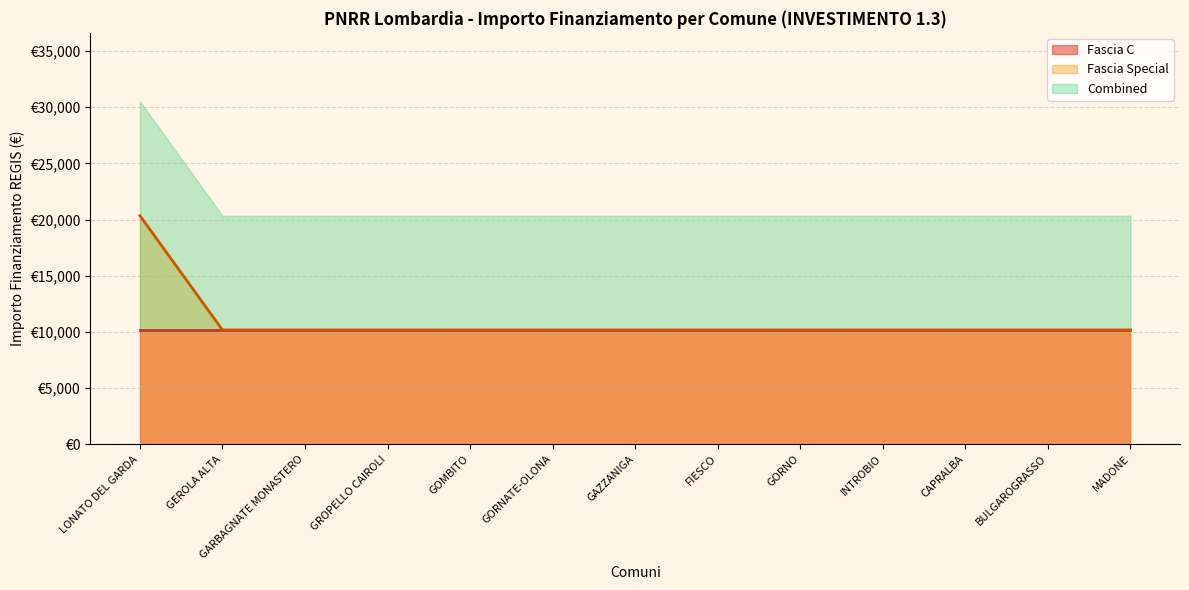

The value at FIESCO is 10172. True or false?

True